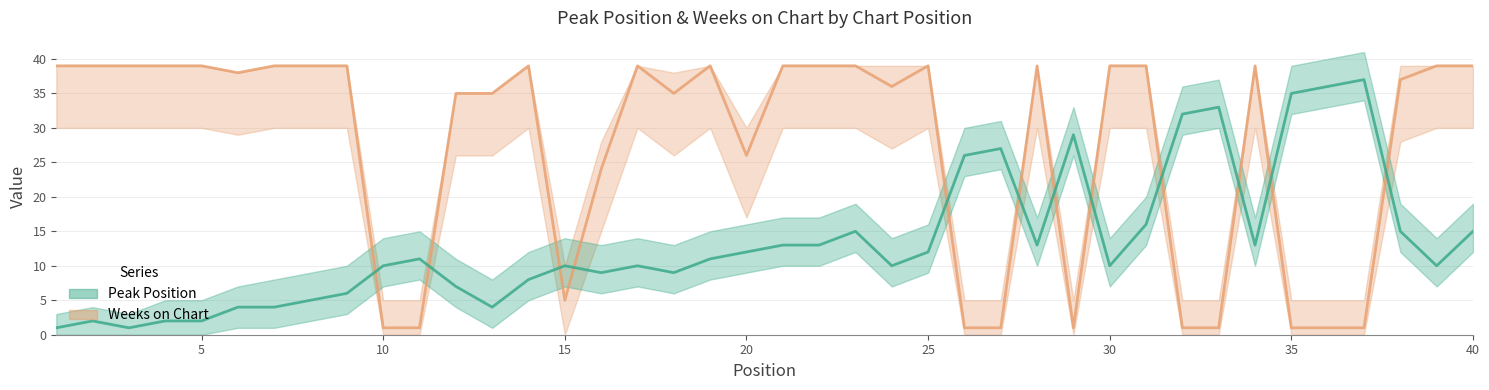

Is the value of Peak Position at 10 greater than the value of Weeks on Chart at 34?

No